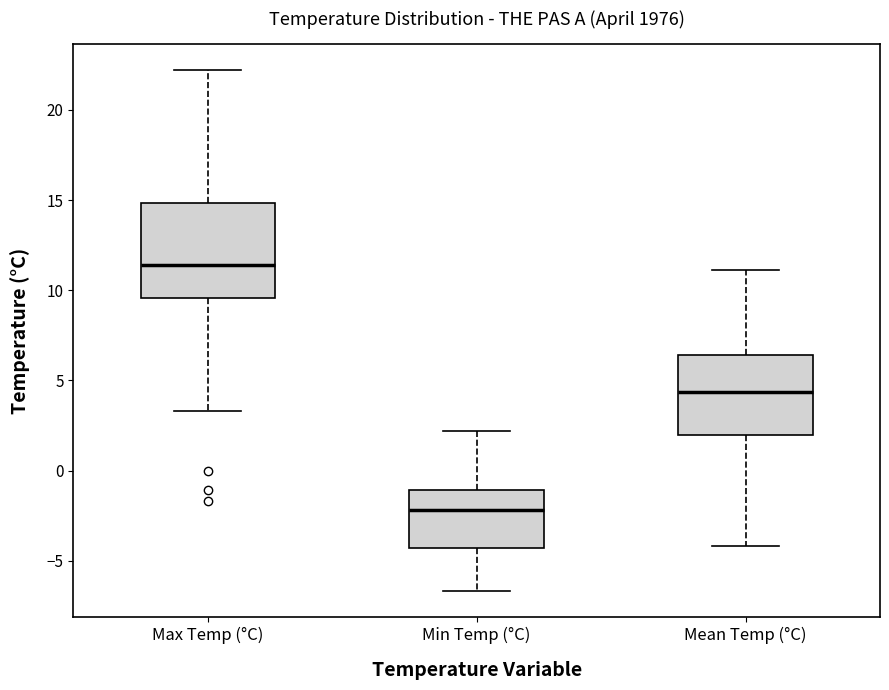

Reading left to right, read every box against the y-axis: the position of its median line, the range the box covers, and the ends of its whiskers. The values are not printed on the chart, so give them approximately, as read against the axis.

Max Temp (°C): median 11.5, box 9.5 to 15.0, whiskers 3.5 to 22.0
Min Temp (°C): median -2.0, box -4.5 to -1.0, whiskers -6.5 to 2.0
Mean Temp (°C): median 4.5, box 2.0 to 6.5, whiskers -4.0 to 11.0